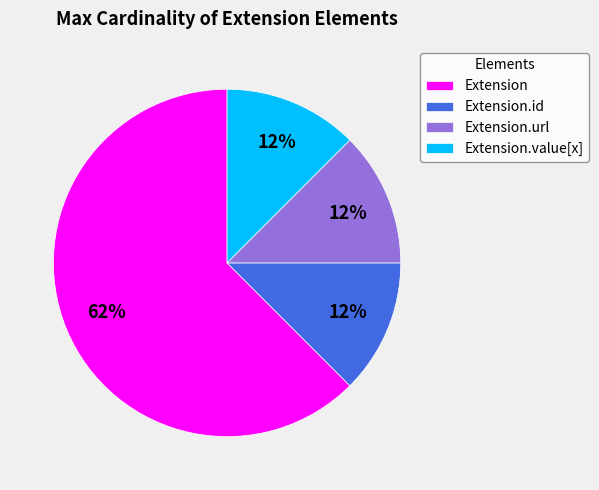

Is there any slice that represents more than half of the pie?

Yes